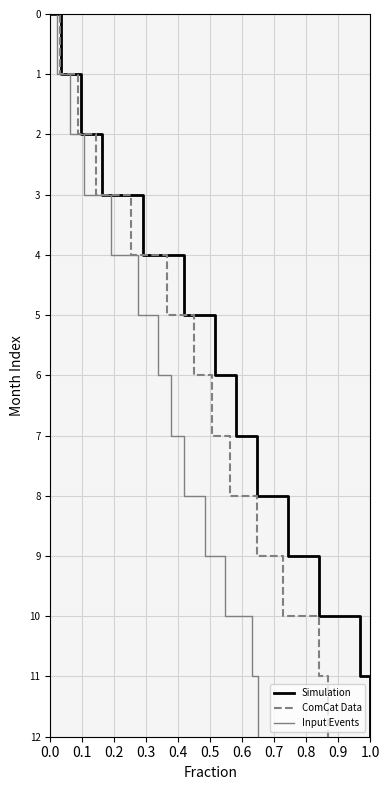

What is the highest value of the ComCat Data series?

12